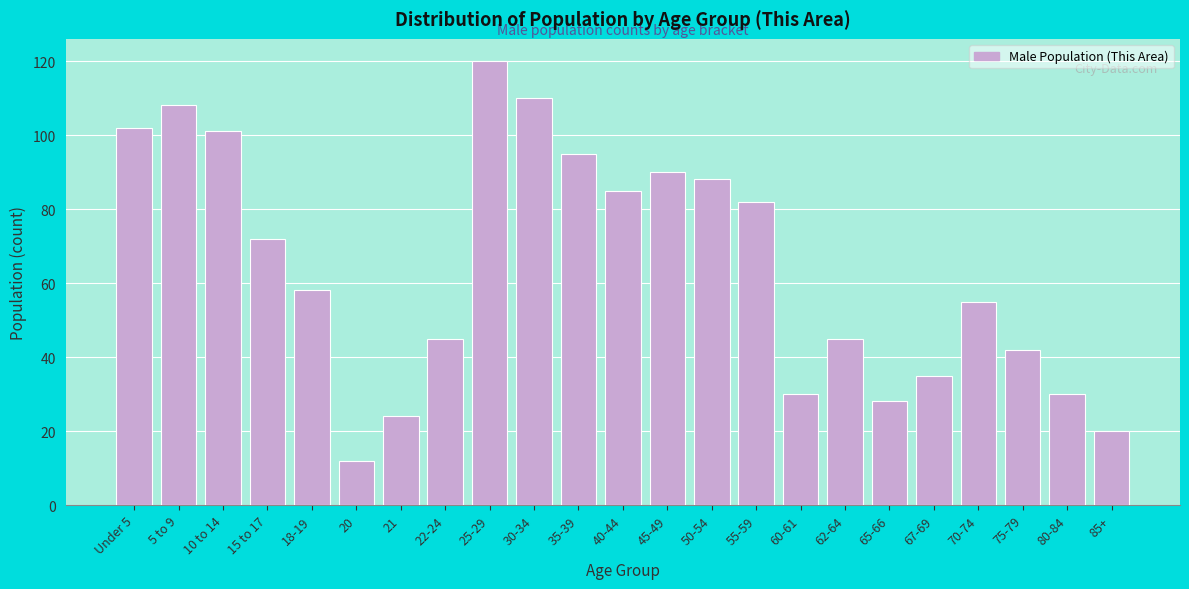

Reading left to right, extract all data points from this chart.

Under 5=102	5 to 9=108	10 to 14=101	15 to 17=72	18-19=58	20=12	21=24	22-24=45	25-29=120	30-34=110	35-39=95	40-44=85	45-49=90	50-54=88	55-59=82	60-61=30	62-64=45	65-66=28	67-69=35	70-74=55	75-79=42	80-84=30	85+=20